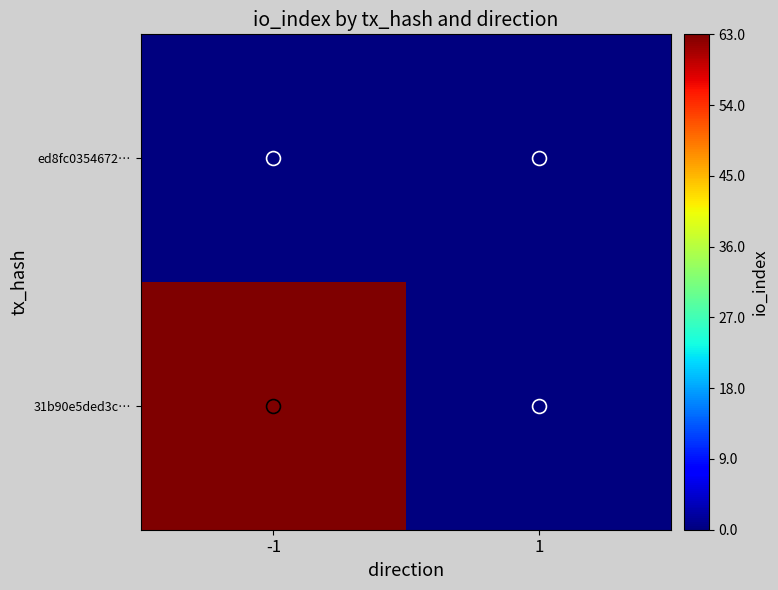

Reading left to right, what are all the values shown in this chart?

31b90e5ded3c…: -1=63	1=0
ed8fc0354672…: -1=0	1=0